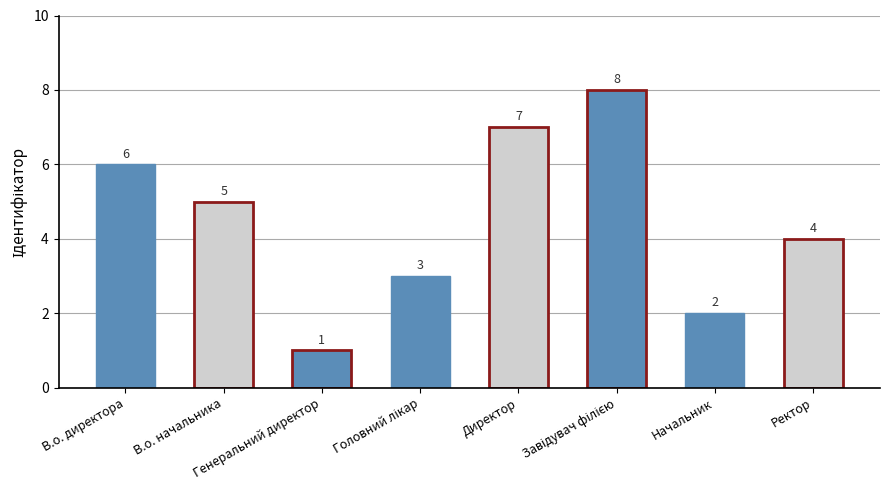

What is the sum of all values?

36